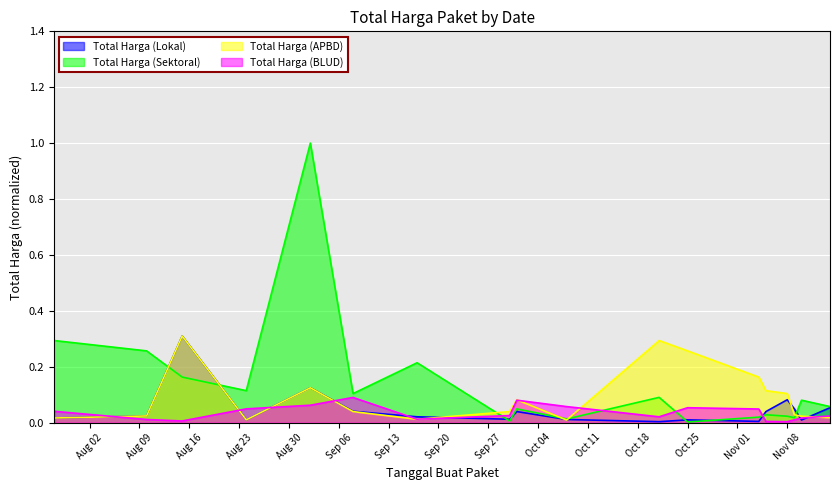

Rank the series by their maximum value, from highest to lowest.

Total Harga (Sektoral), Total Harga (Lokal), Total Harga (APBD), Total Harga (BLUD)